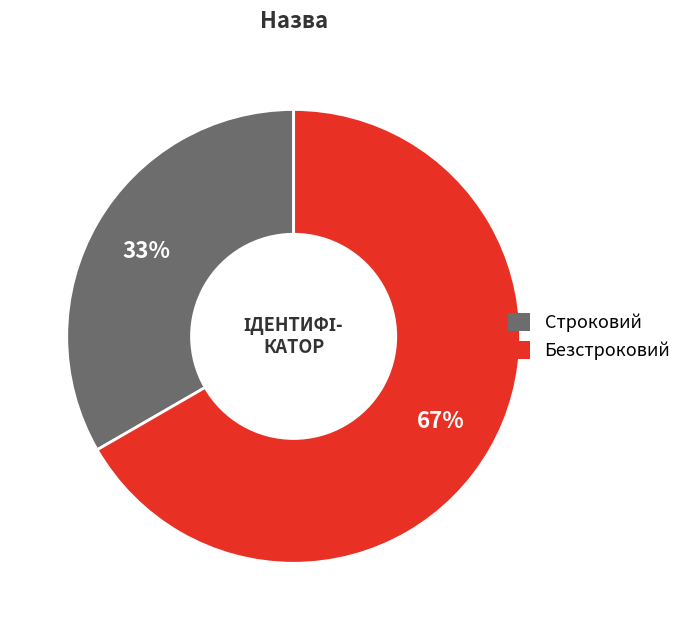

What is the smallest slice in the pie chart?

Строковий